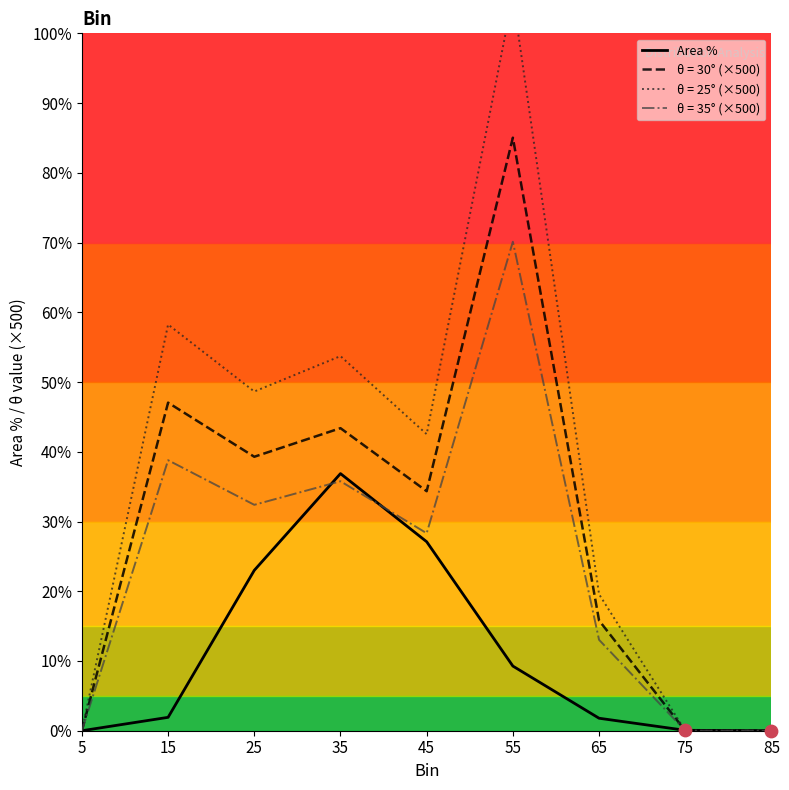

Between 55 and 15, which is larger?

55